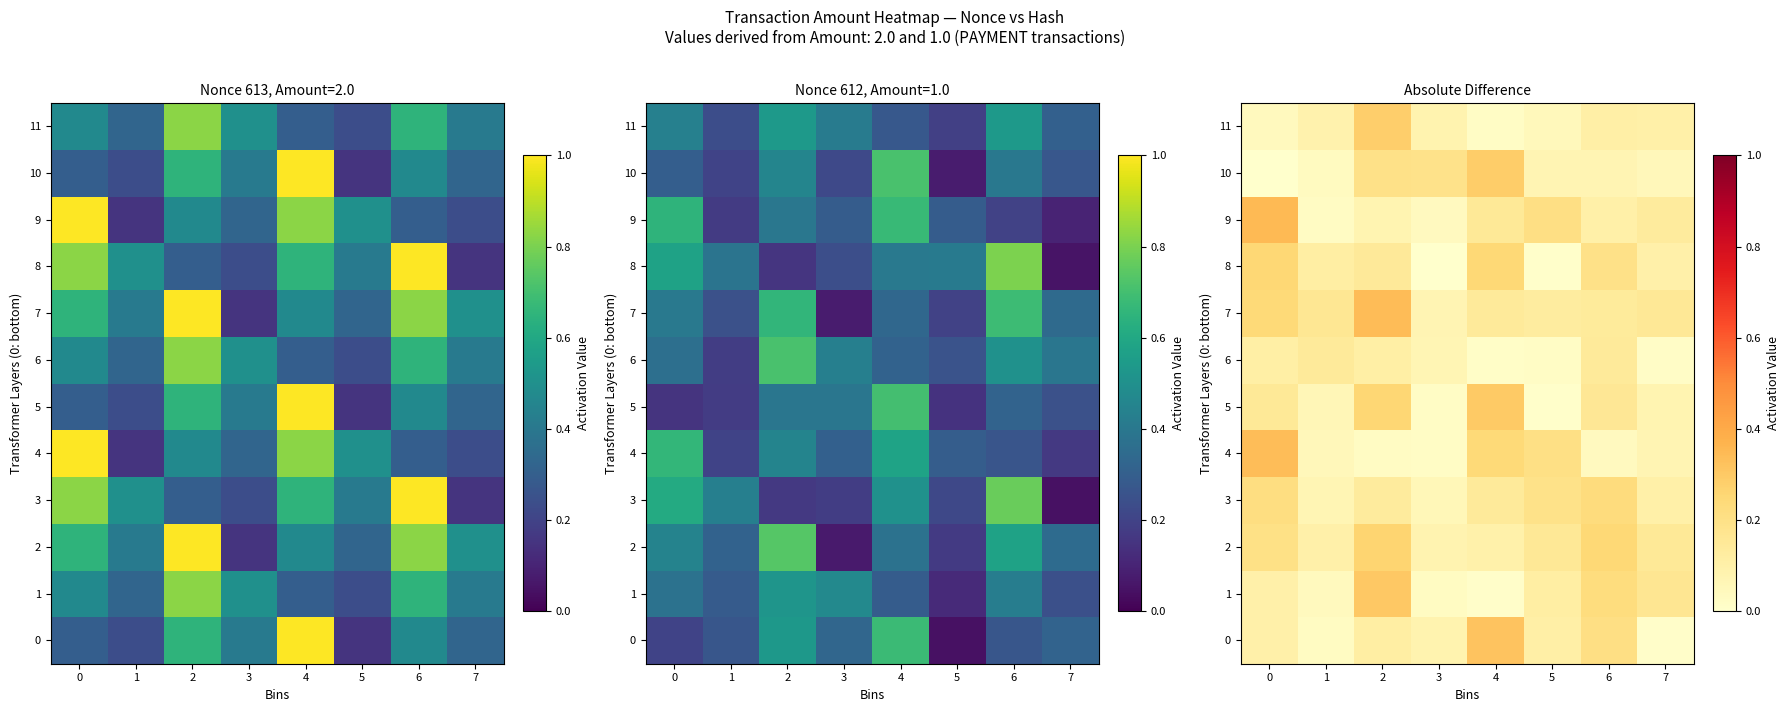

What is the difference between the maximum and minimum values in the 5 series?

0.3